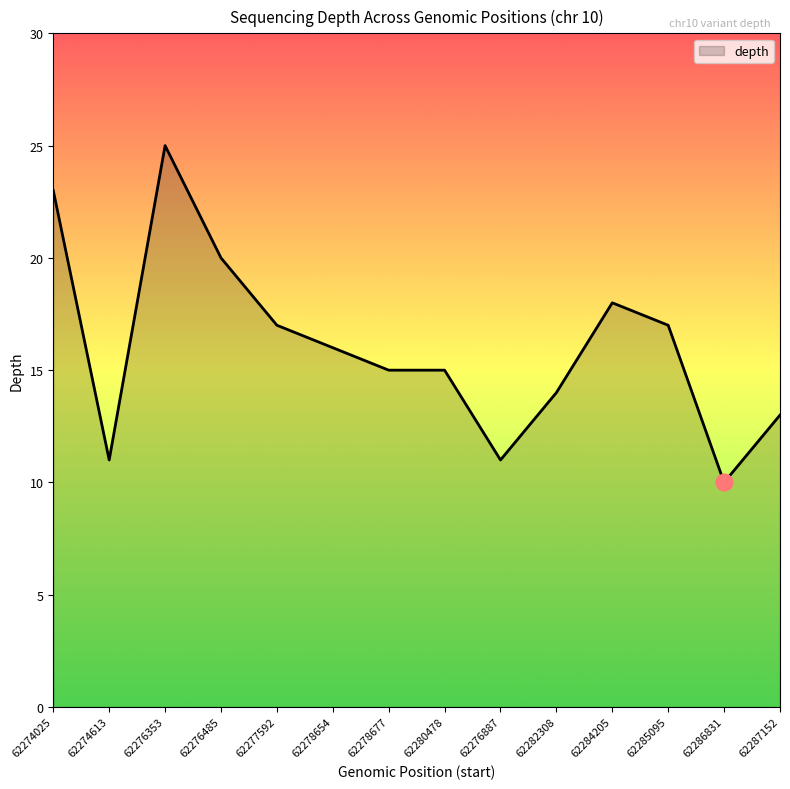

What is the sum of the values at 62274613 and 62276887?

22